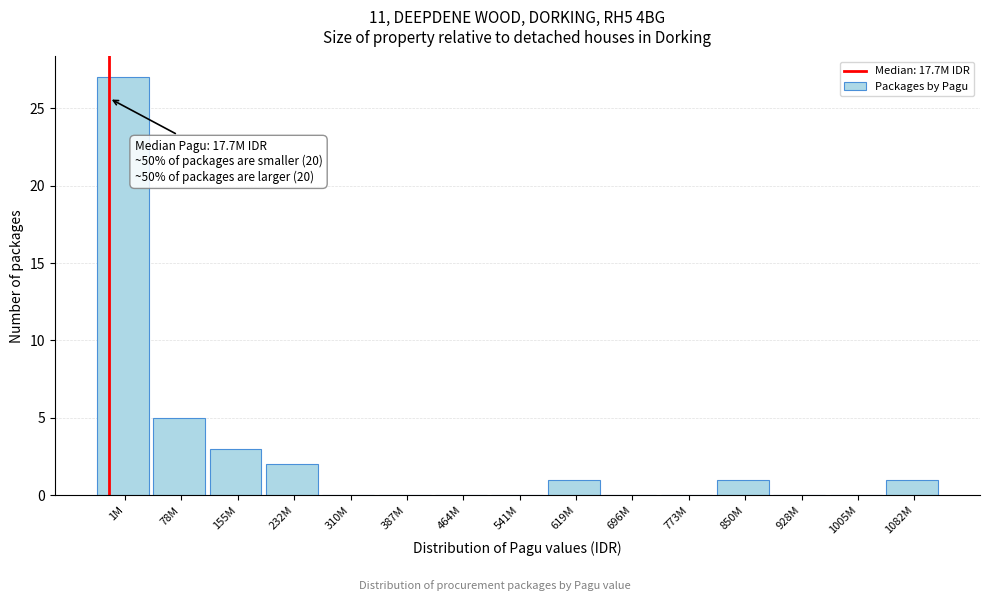

Reading left to right, extract all data points from this chart.

1M=27	78M=5	155M=3	232M=2	310M=0	387M=0	464M=0	541M=0	619M=1	696M=0	773M=0	850M=1	928M=0	1005M=0	1082M=1